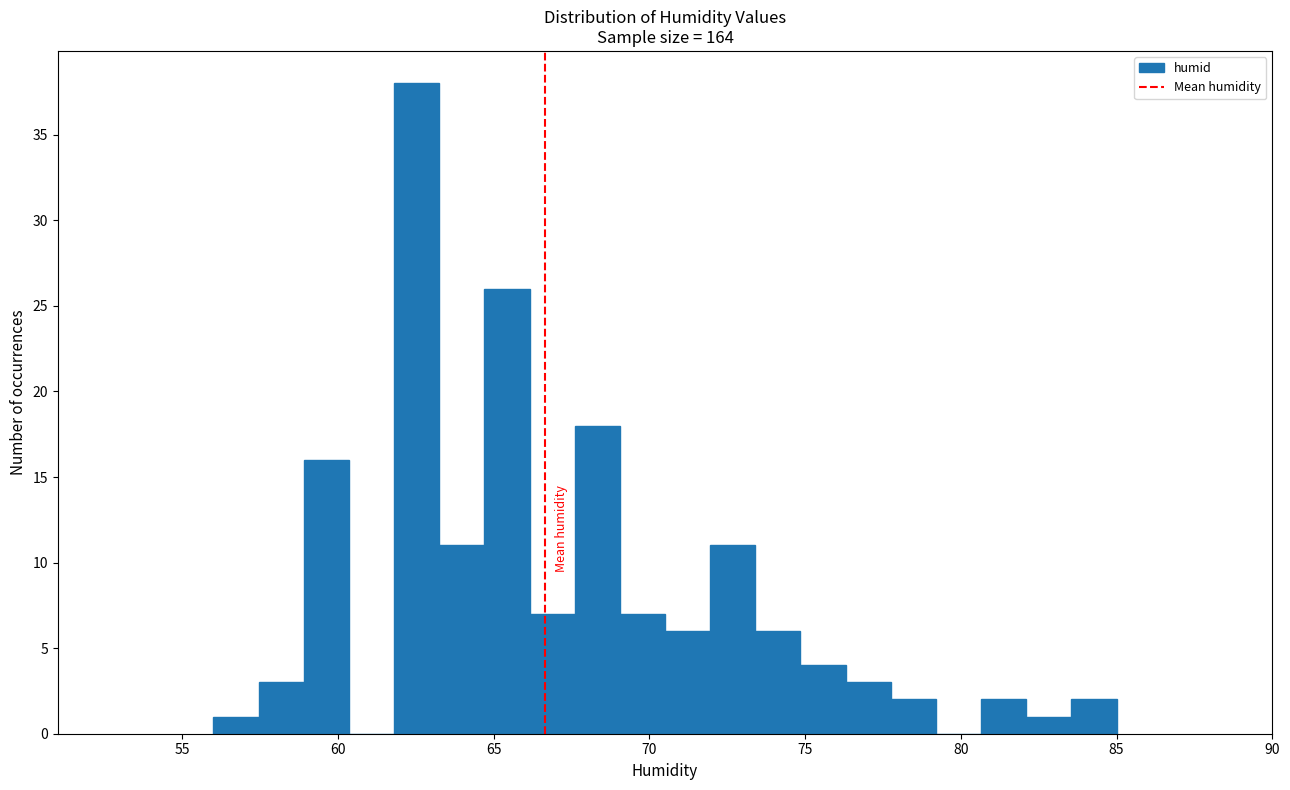

Around what value on the x-axis is the tallest bar? Give the approximate position of its centre, as read against the axis.

62.5